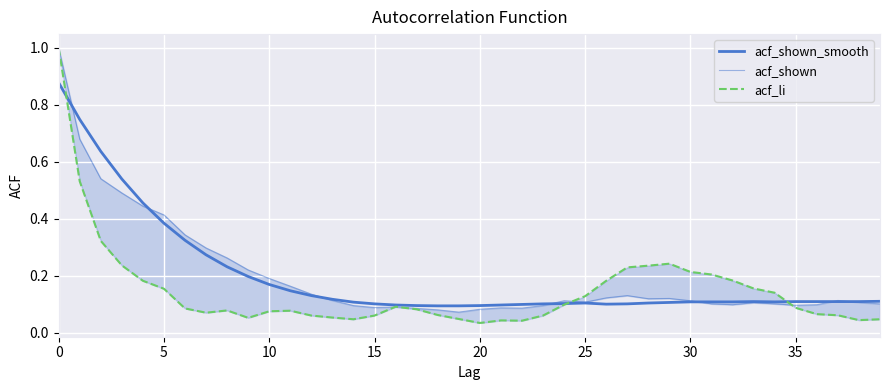

Is this an area chart (filled region under the line)?

No